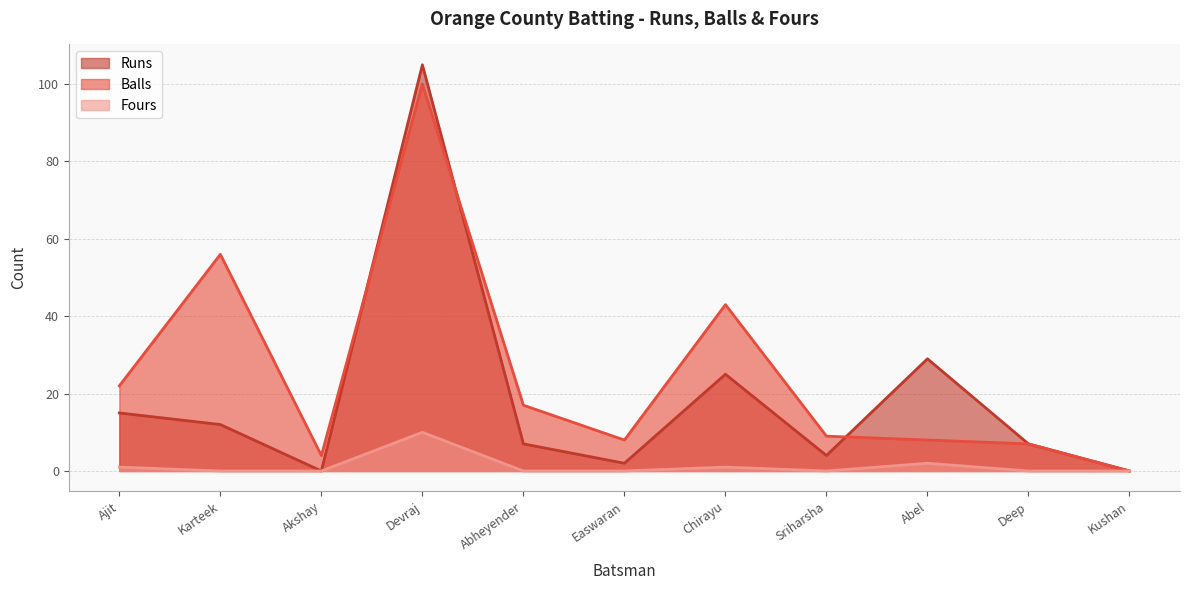

At Ajit, list the series in order from largest to smallest.

Balls, Runs, Fours